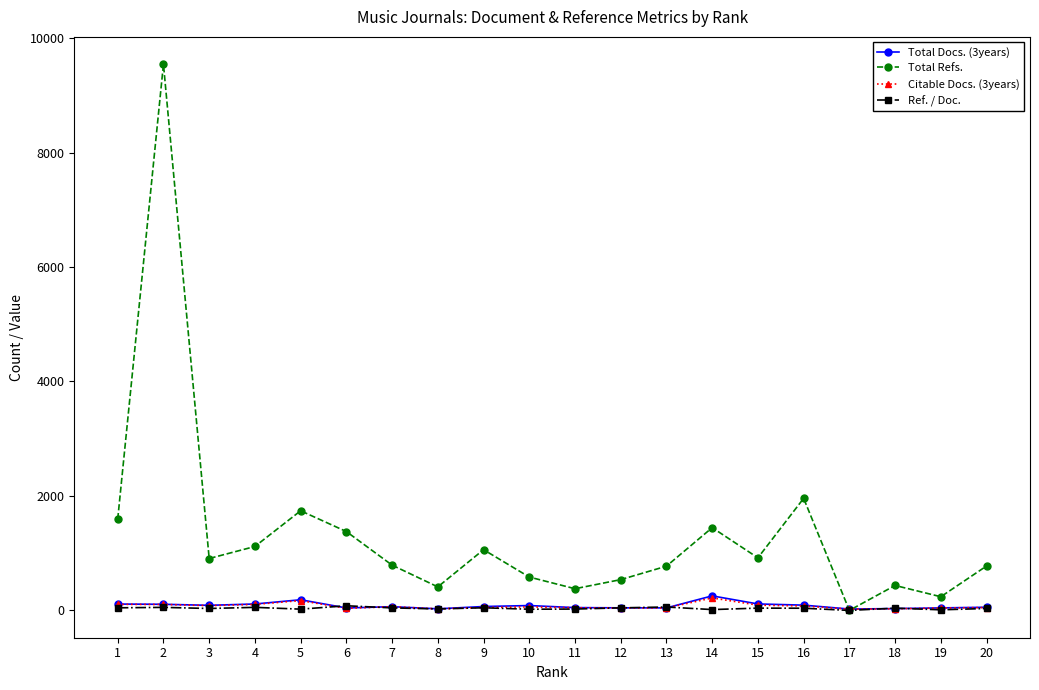

What is the highest value of the Total Docs. (3years) series?

254.0